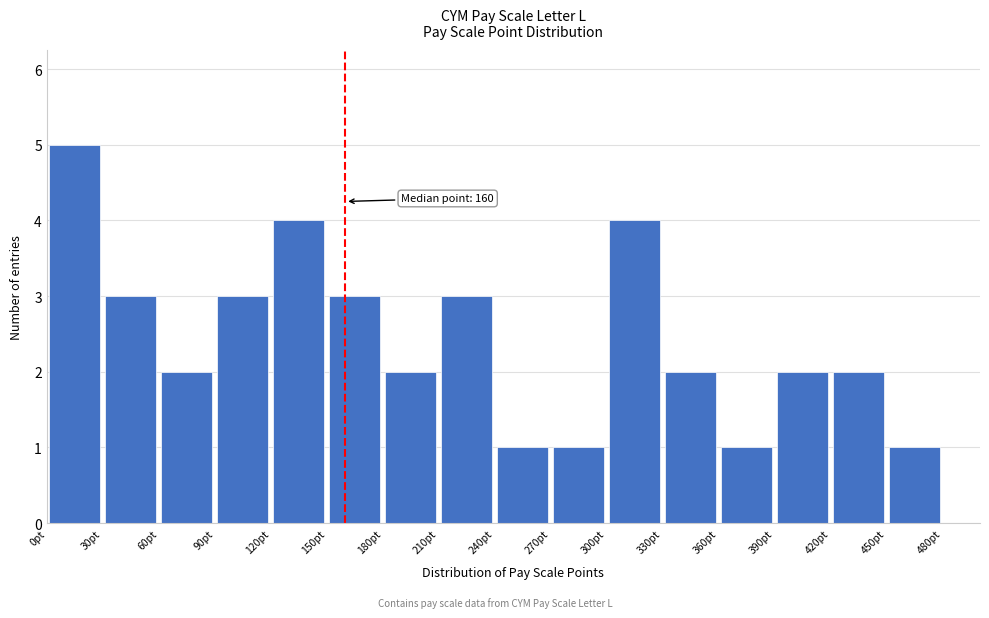

Over which range of the x-axis is the bar tallest?

0 to 30